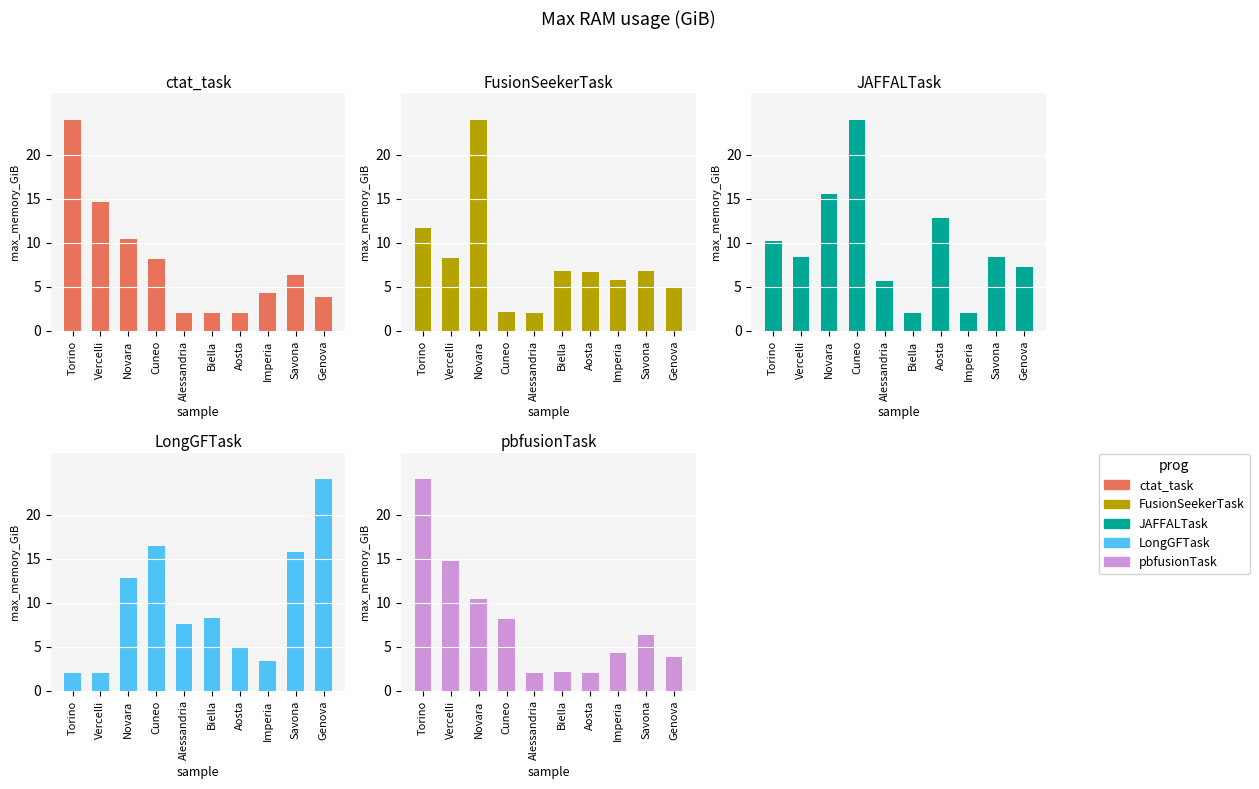

What is the difference between the maximum and minimum values in the JAFFALTask series?

22.0